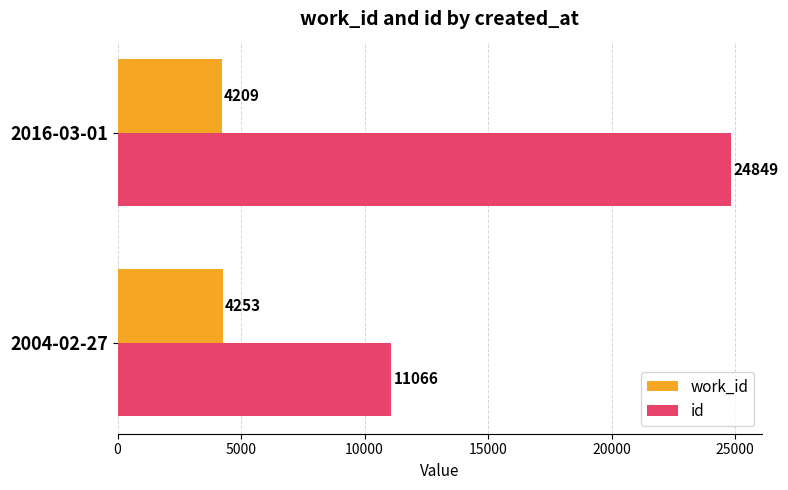

What is the sum of the id values at 2016-03-01 and 2004-02-27?

35915